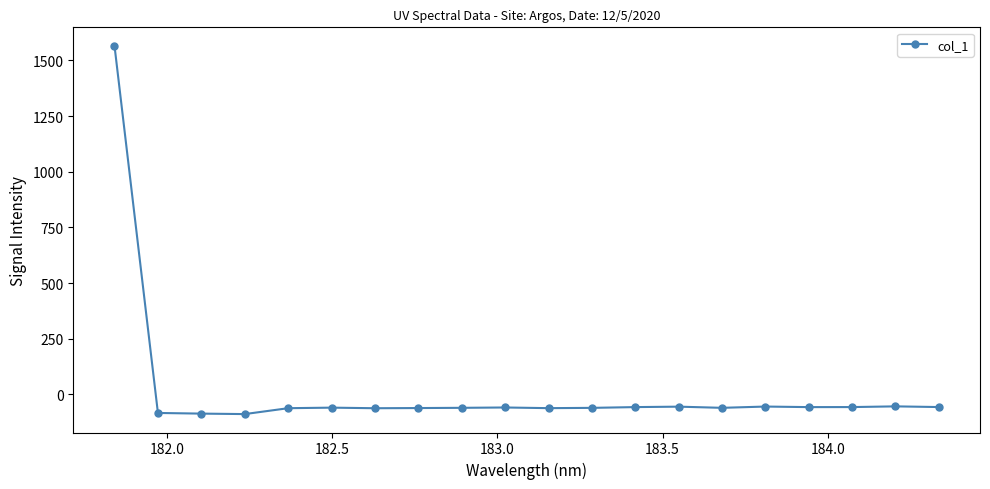

True or false: the data has more than 0 interior local peaks.

True